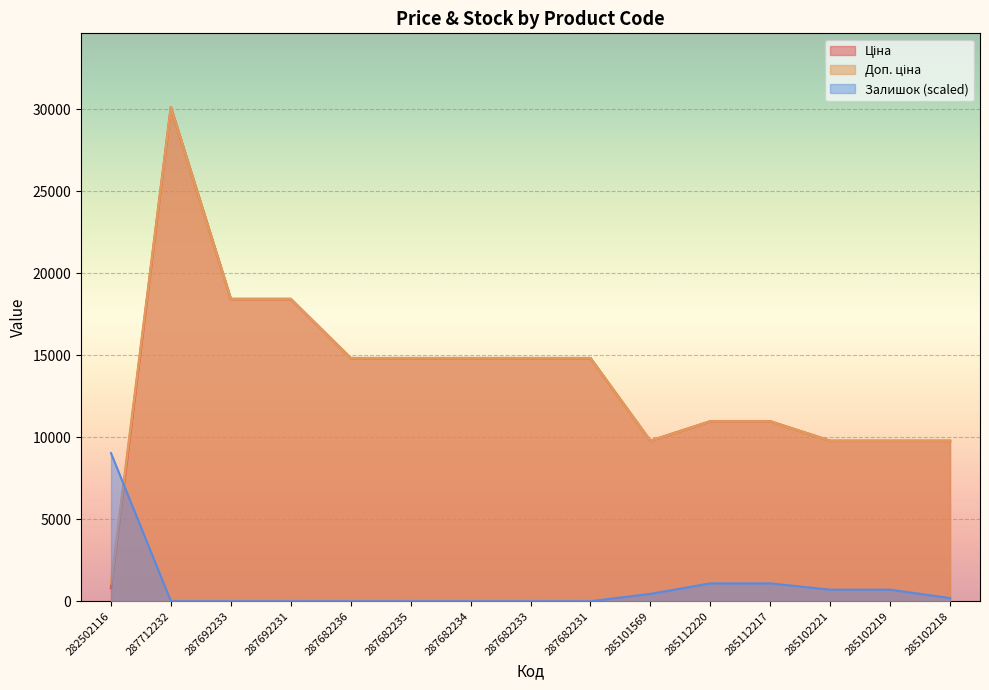

How many interior local valleys does the Доп. ціна series have?

1